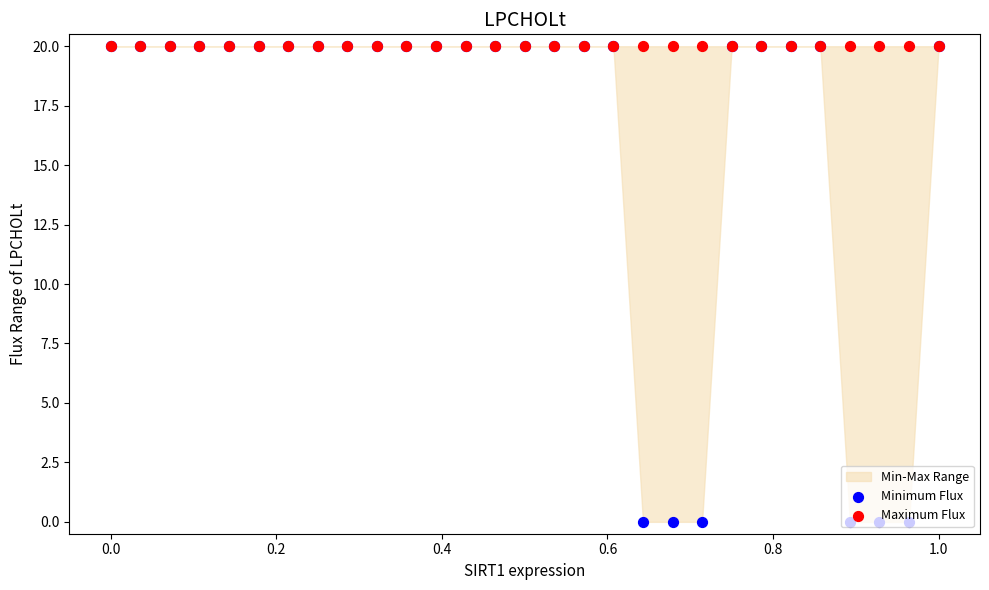

Is the value of Maximum Flux at 1.2 greater than the value of Minimum Flux at 14?

No